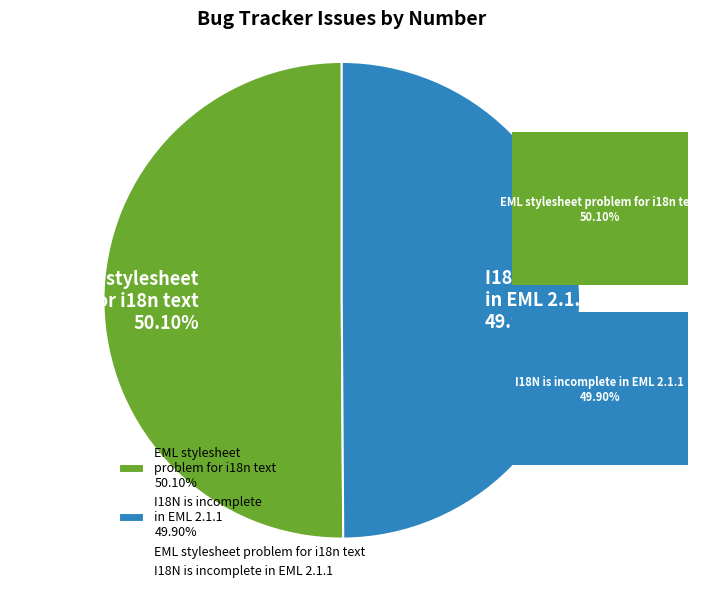

What is the ratio of the value at EML stylesheet problem for i18n text 50.10% to the value at I18N is incomplete in EML 2.1.1 49.90%?

1.0